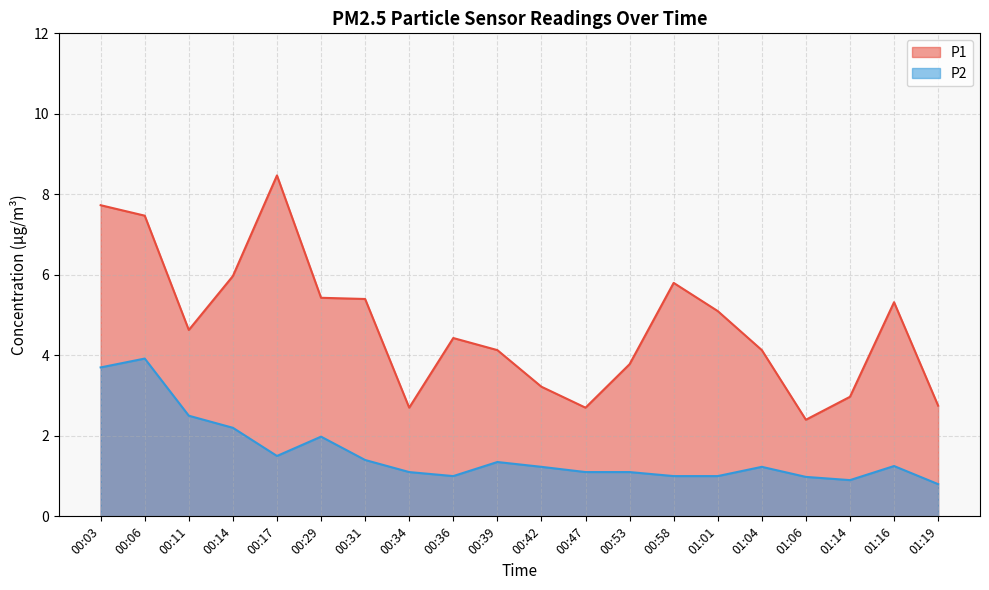

What are all the series names shown in the legend?

P1, P2